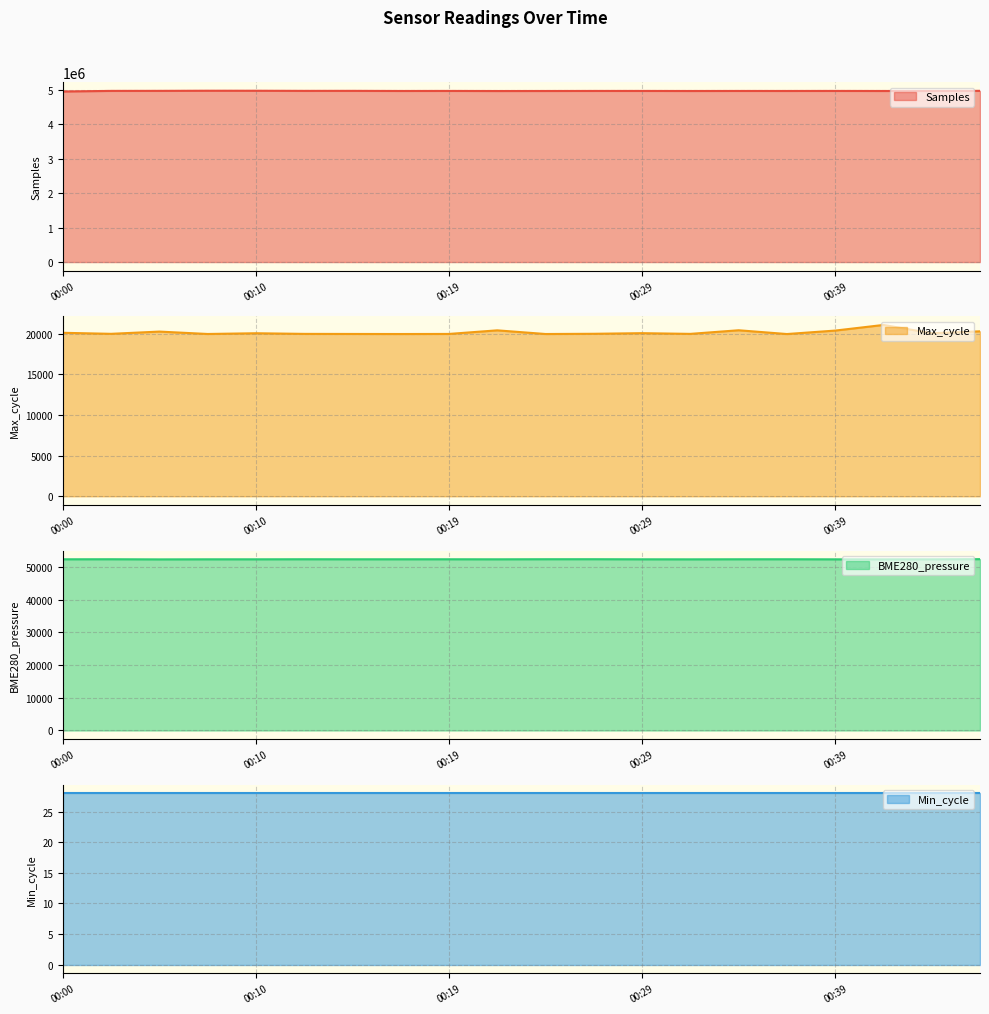

Does the chart display data point markers on the line(s)?

No